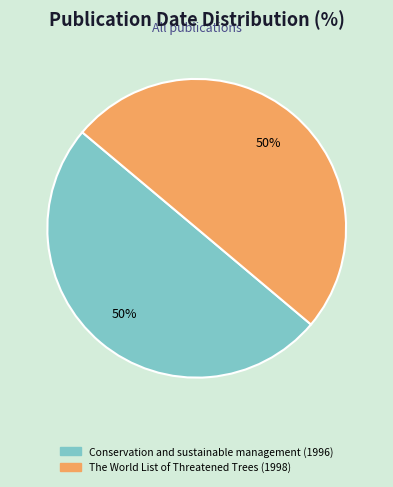

What is the ratio of the value at The World List of Threatened Trees (1998) to the value at Conservation and sustainable management (1996)?

1.0